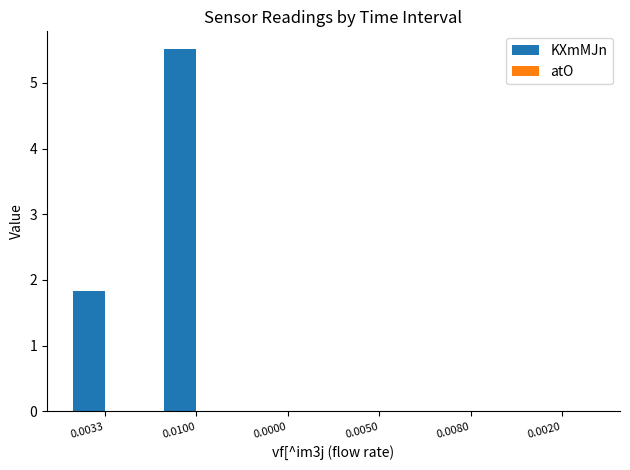

What is the change in value from 0.0100 to 0.0080?

-5.5